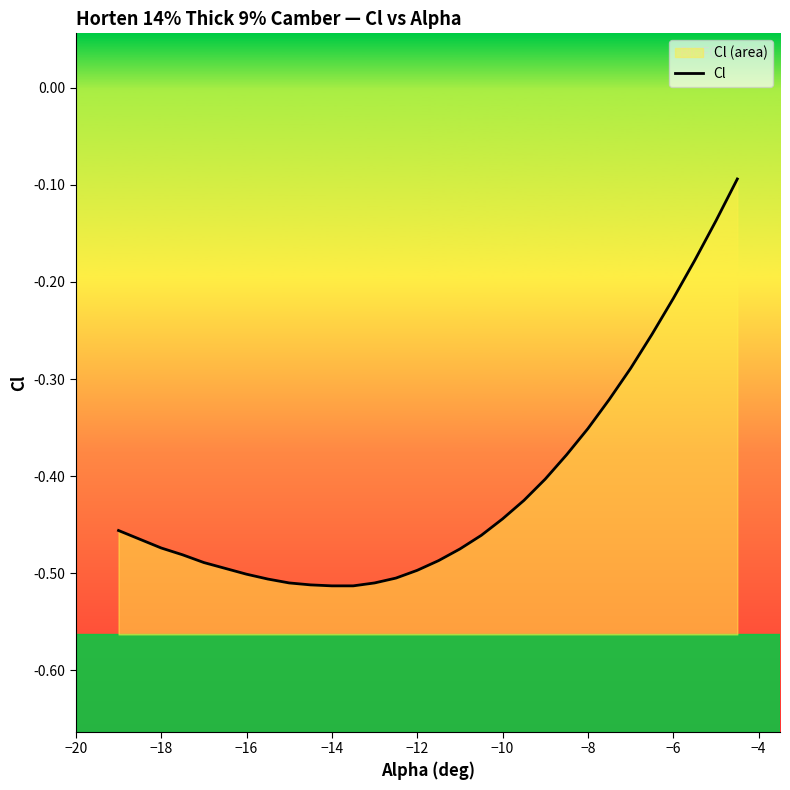

True or false: there are more than 2 points higher than both neighbors.

False